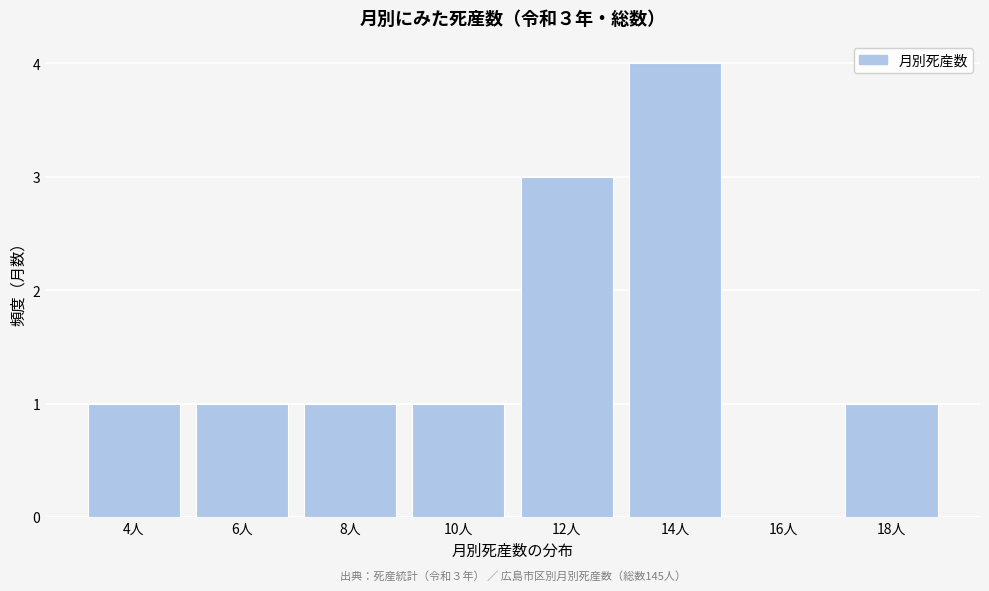

Reading right to left, transcribe all the data shown in this chart.

18人=1	16人=0	14人=4	12人=3	10人=1	8人=1	6人=1	4人=1